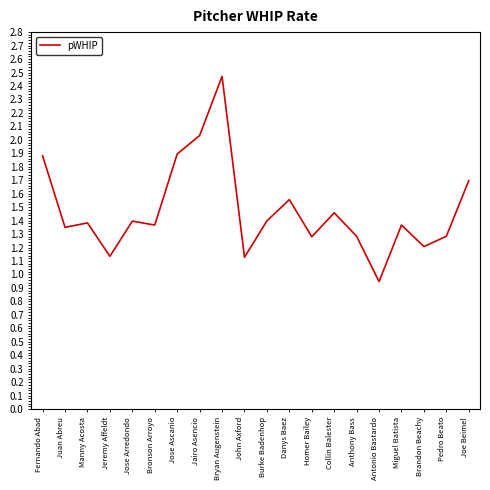

At which category does the data reach its first local peak?

Manny Acosta